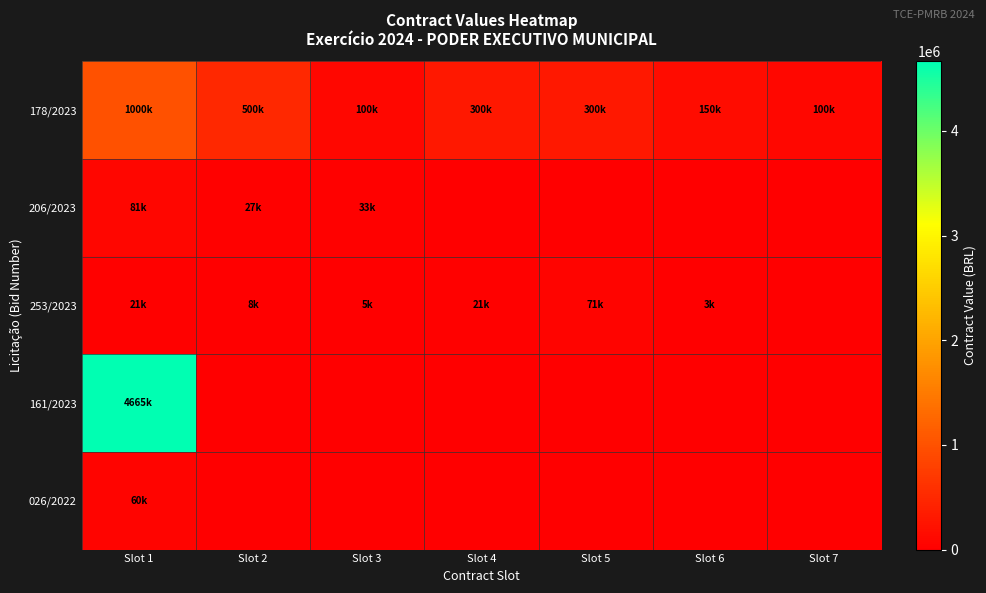

Which has a higher value, Slot 6 or Slot 7?

Slot 6